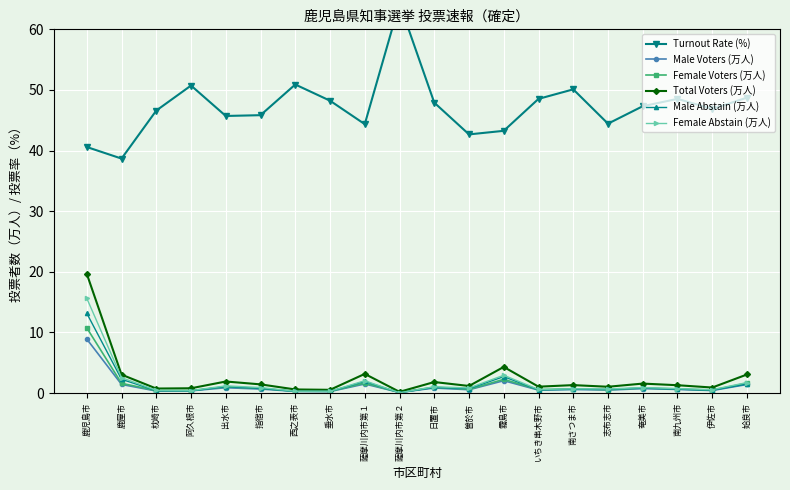

True or false: Male Voters (万人) has more than 1 interior local peaks.

True